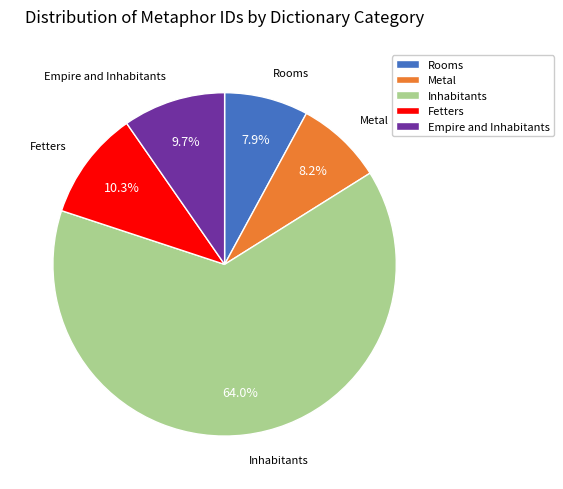

Approximately how many times larger is the value at Inhabitants compared to Rooms?

8.1